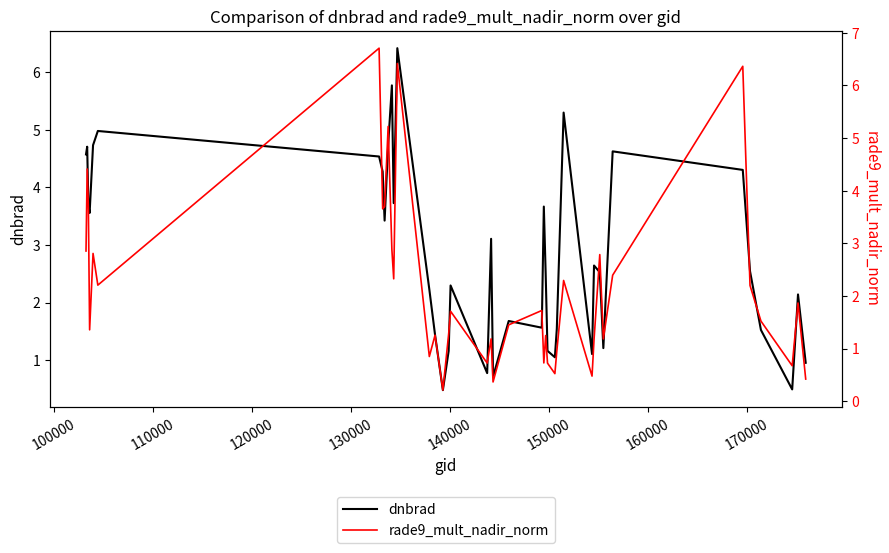

Which series has the largest total across all categories?

dnbrad